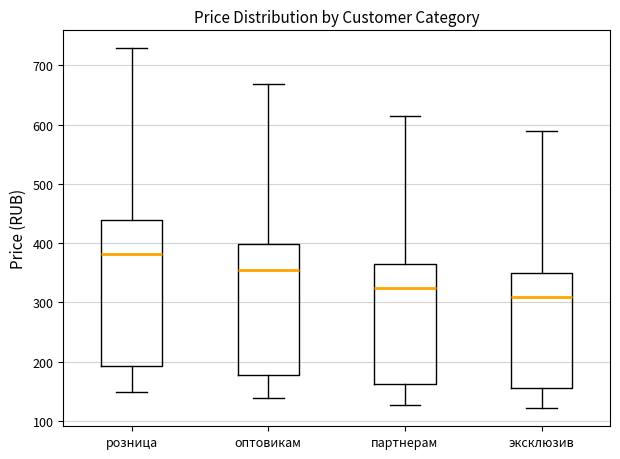

Where is the lower edge of the box for партнерам on the y-axis? The values are not printed on the chart, so give them approximately, as read against the axis.

160